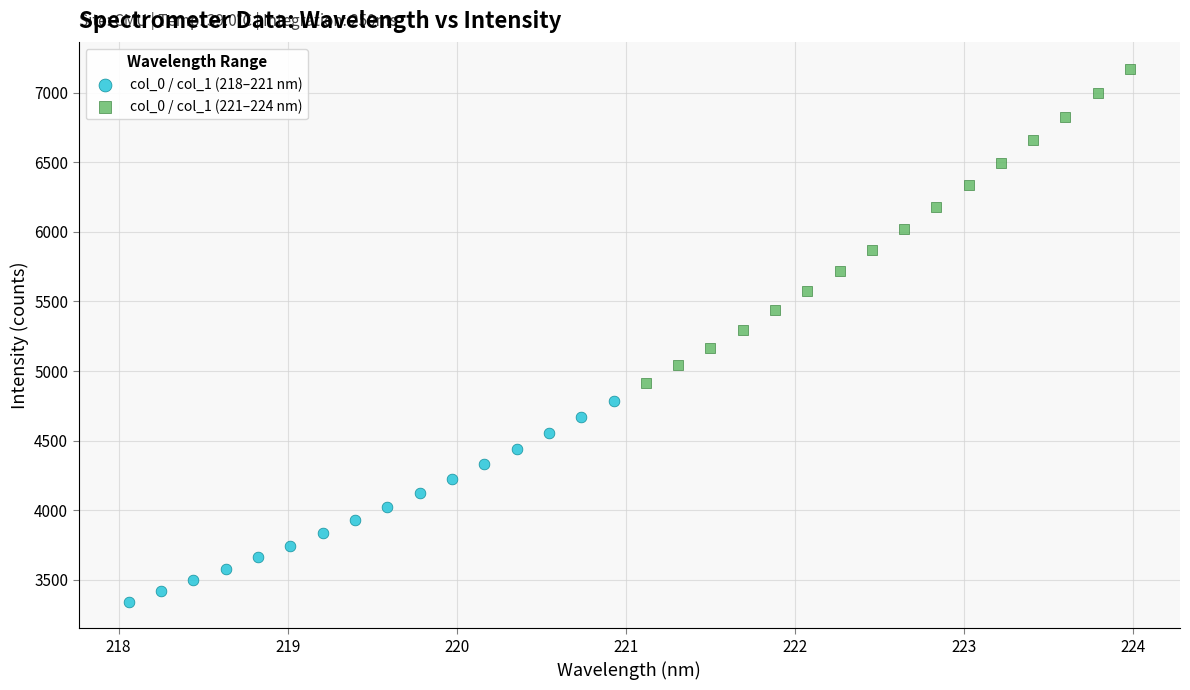

Which series reaches the maximum Y coordinate?

col_0 / col_1 (221–224 nm)